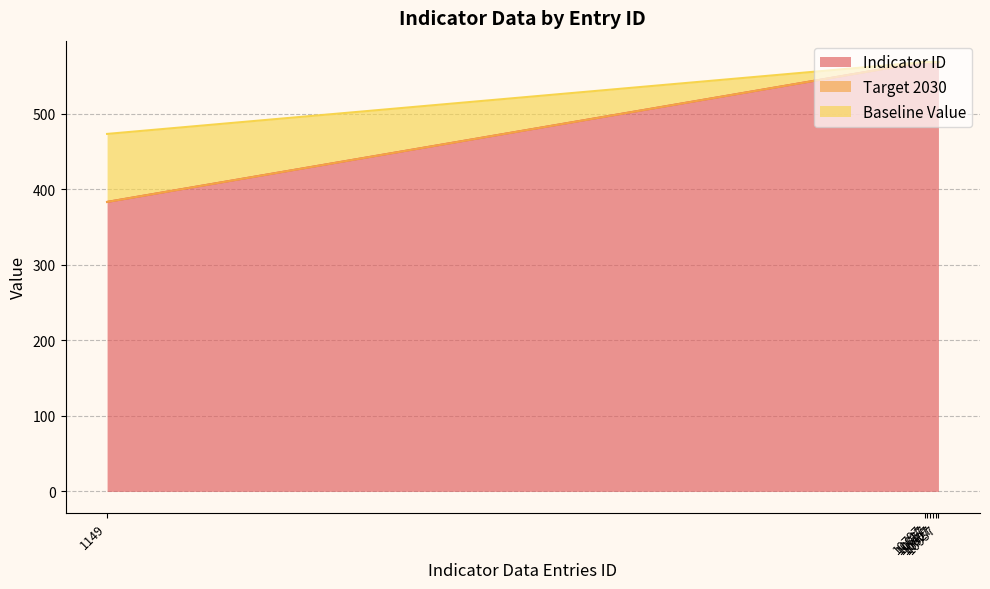

True or false: Baseline Value and Indicator ID intersect in this chart.

False